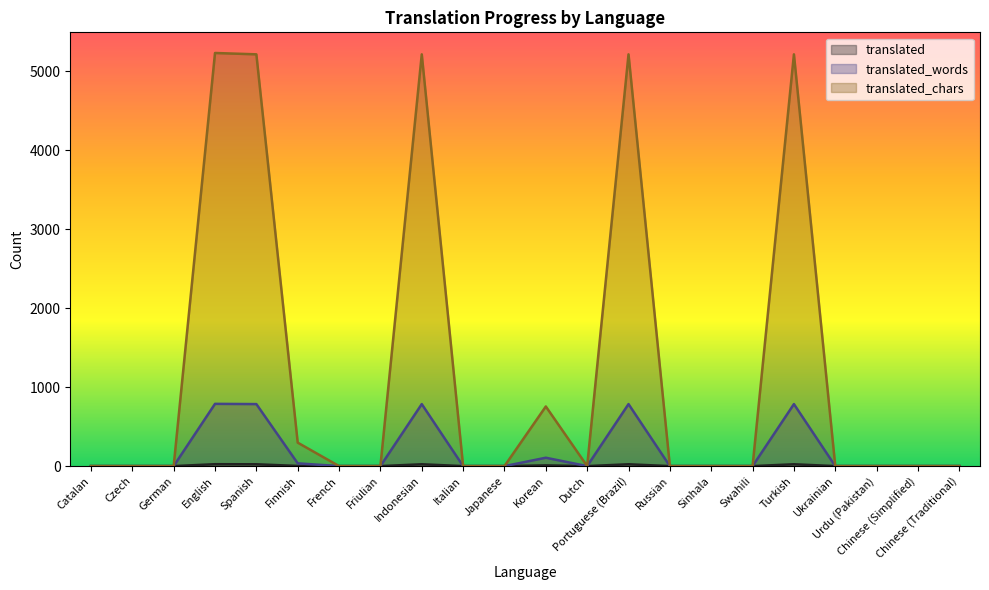

At which category does translated_words reach its first local peak?

English